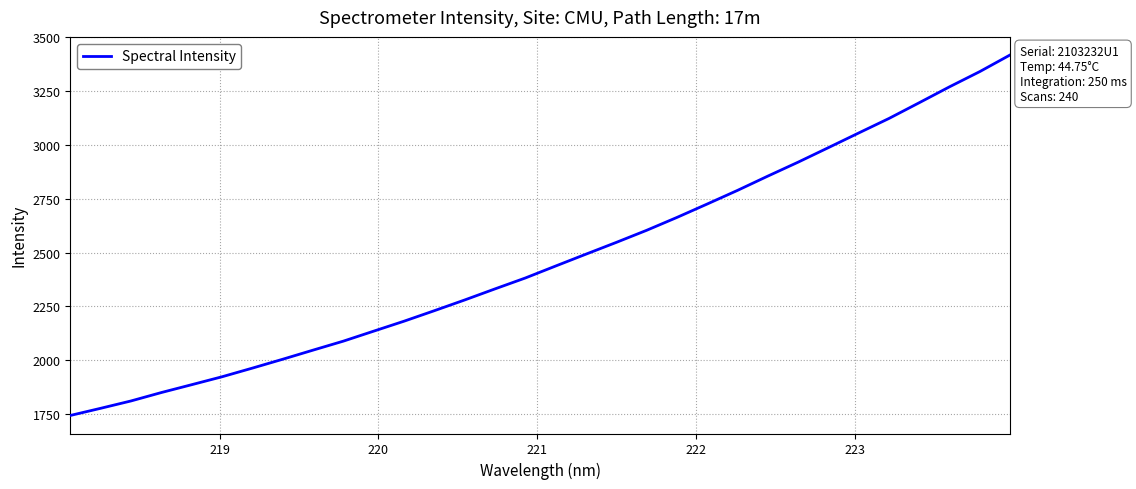

What is the difference between the maximum and minimum values?

1673.7